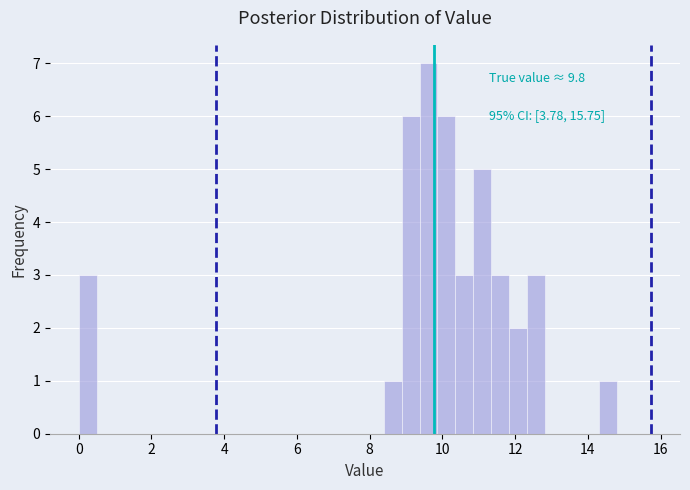

Around what value on the x-axis is the tallest bar? Give the approximate position of its centre, as read against the axis.

9.6